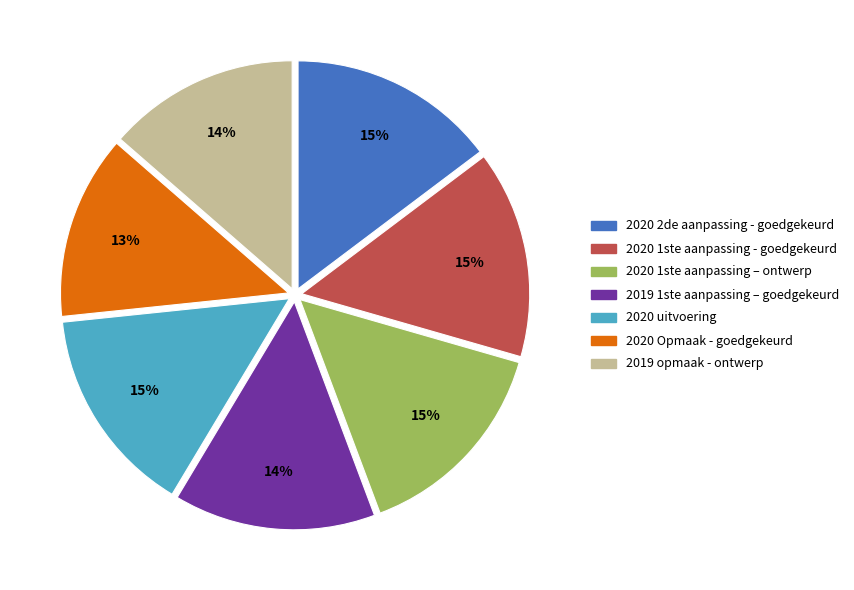

What percentage is the 2020 1ste aanpassing – ontwerp slice, to the nearest percent?

15%